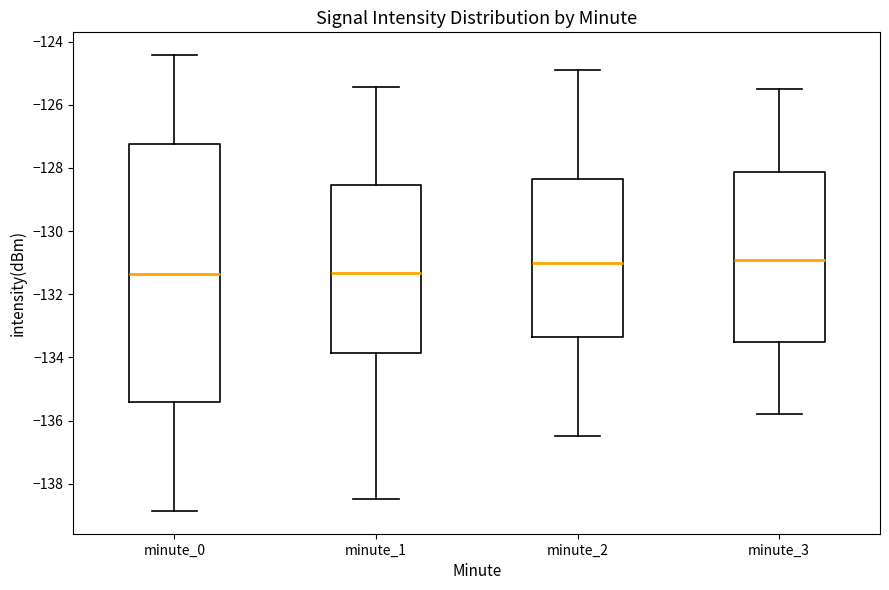

Reading left to right, read every box against the y-axis: the position of its median line, the range the box covers, and the ends of its whiskers. The values are not printed on the chart, so give them approximately, as read against the axis.

minute_0: median -131.4, box -135.4 to -127.2, whiskers -138.8 to -124.4
minute_1: median -131.4, box -133.8 to -128.6, whiskers -138.4 to -125.4
minute_2: median -131.0, box -133.4 to -128.4, whiskers -136.4 to -124.8
minute_3: median -130.8, box -133.6 to -128.2, whiskers -135.8 to -125.4